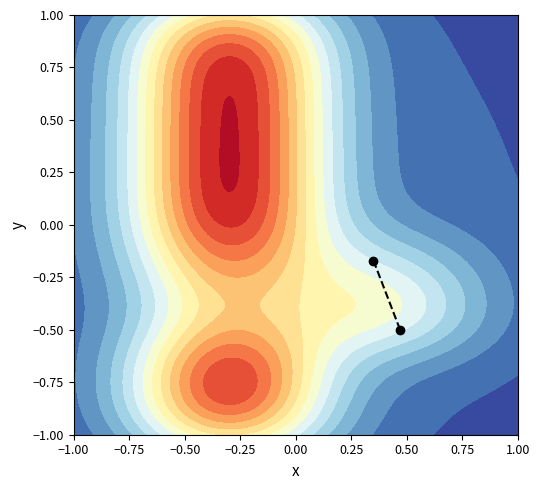

What is the greatest value displayed?

-0.2